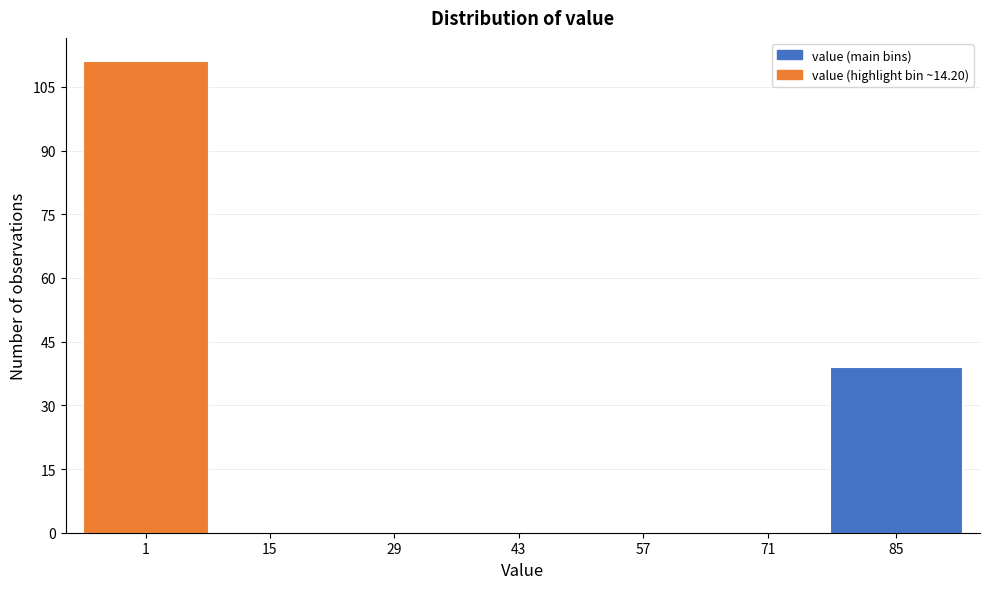

Reading left to right, list all the values displayed in this chart.

1=111	15=0	29=0	43=0	57=0	71=0	85=39